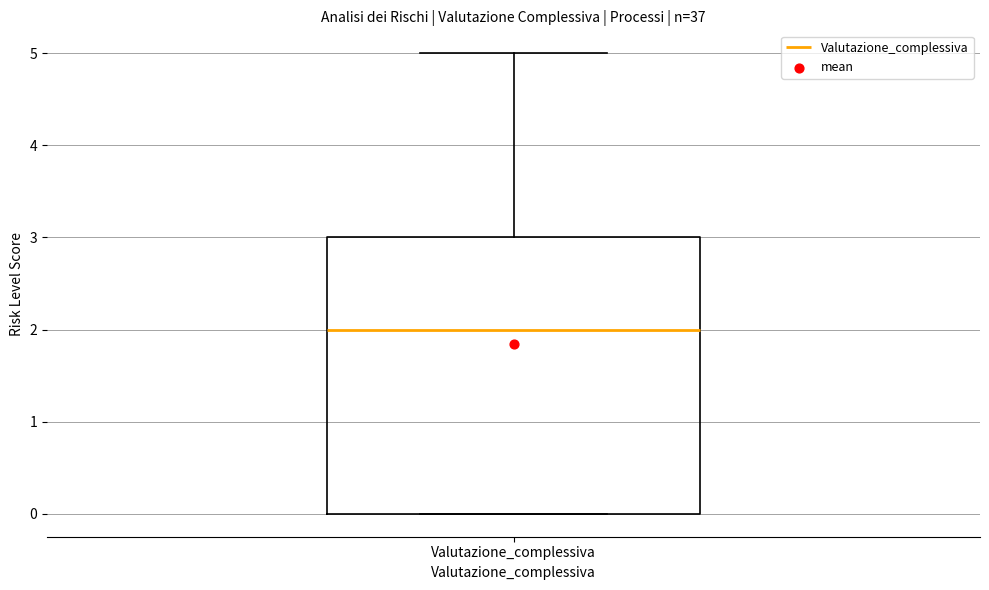

Transcribe this box plot: give where the median line is, the range the box spans, and where the two whiskers end, as read against the y-axis. The values are not printed on the chart, so give them approximately, as read against the axis.

median 2, box 0 to 3, whiskers 0 to 5